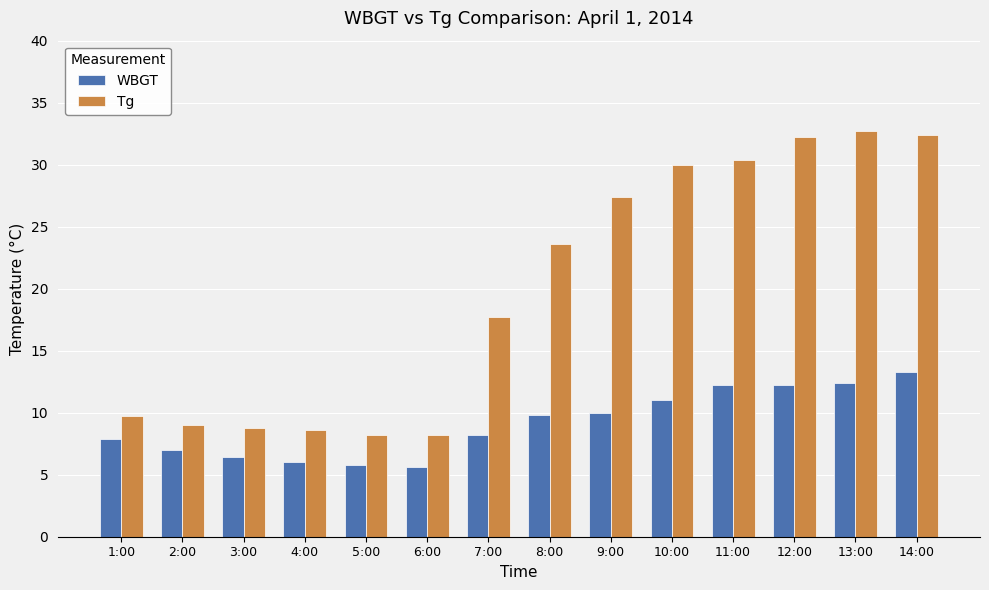

What position from the left is 1:00?

1